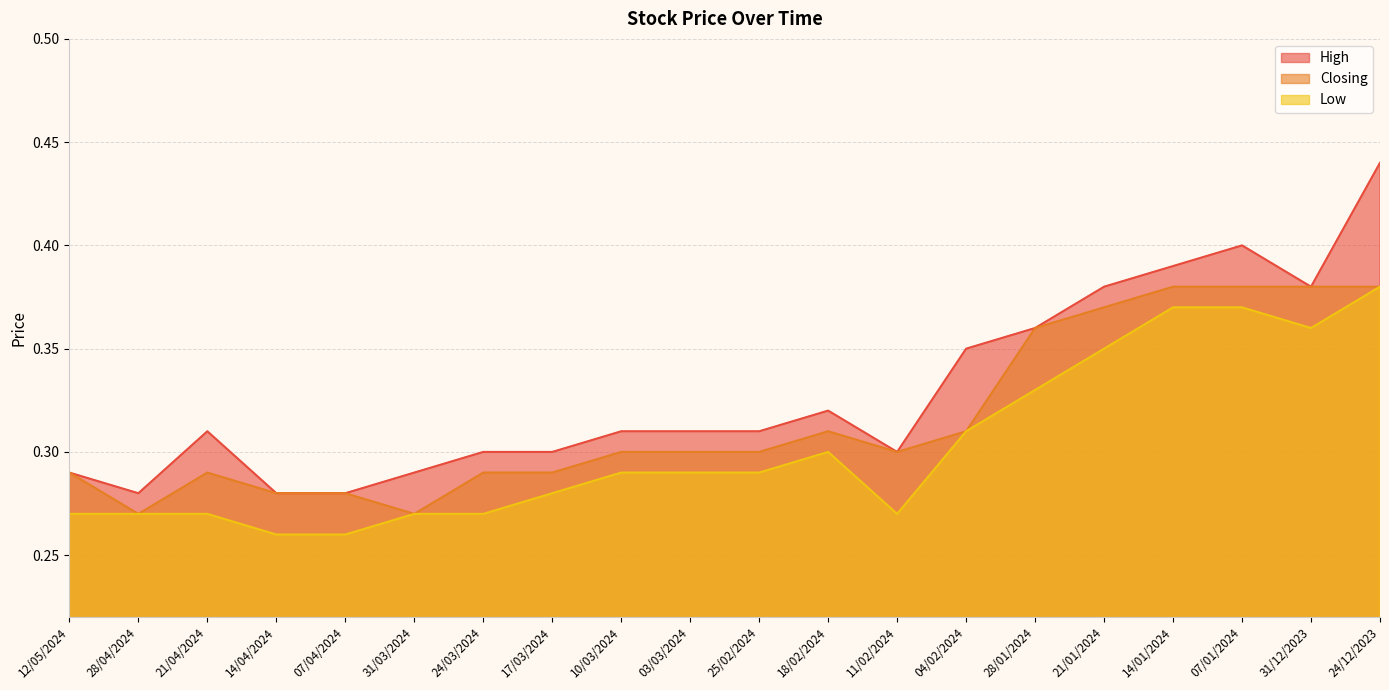

At which label is Low closest to 0?

14/04/2024